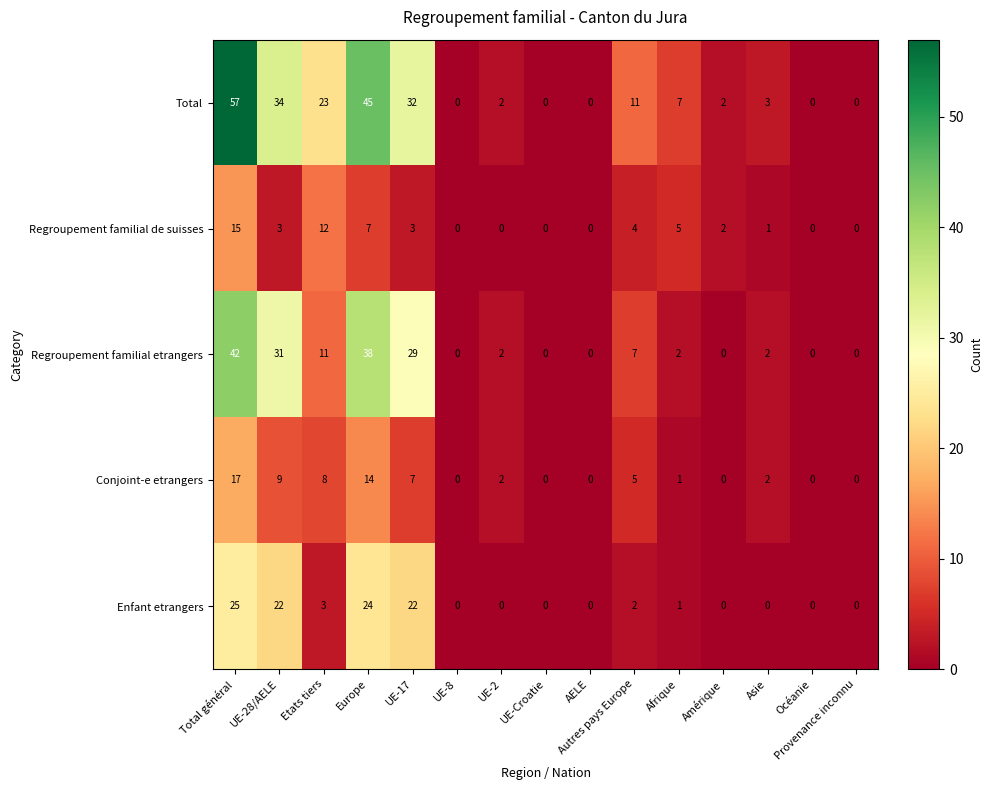

What is the sum of the Conjoint-e etrangers values at UE-28/AELE and UE-2?

11